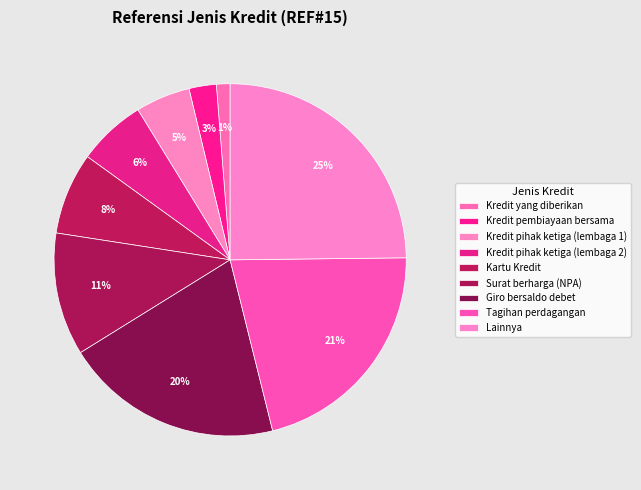

Count the number of slices in the pie.

9